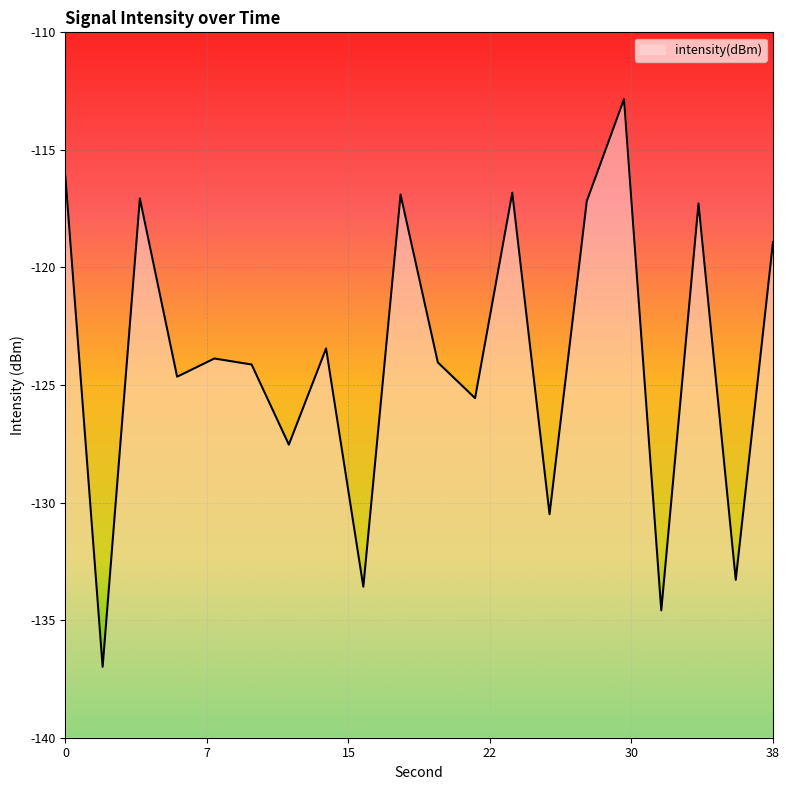

Is it true that the value at 20 is -124.0?

True